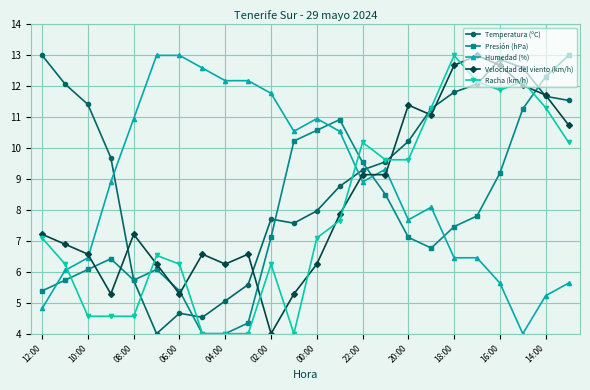

After their last crossing, which series has the higher values: Velocidad del viento (km/h) or Racha (km/h)?

Velocidad del viento (km/h)